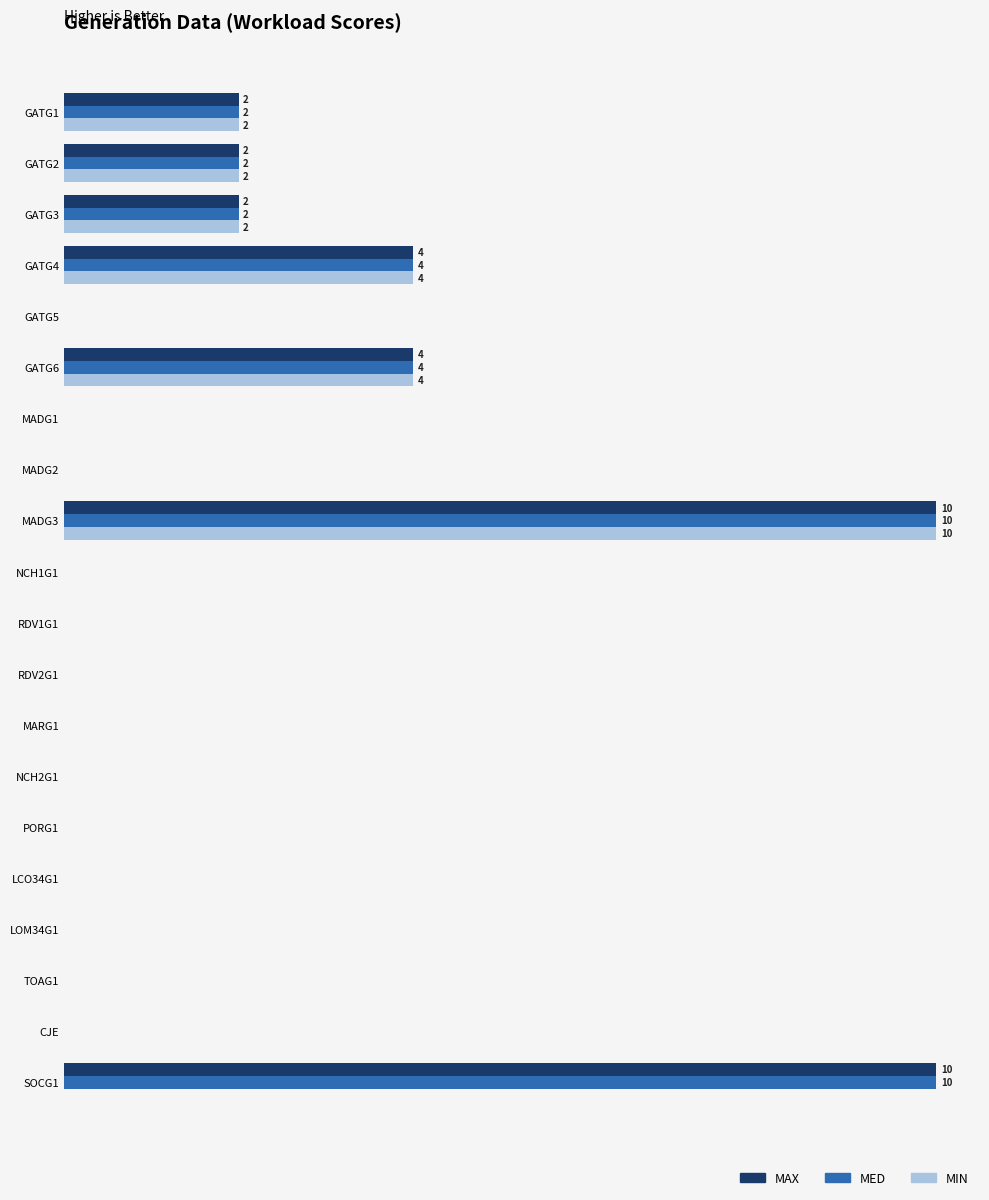

What are all the series names shown in the legend?

MAX, MED, MIN